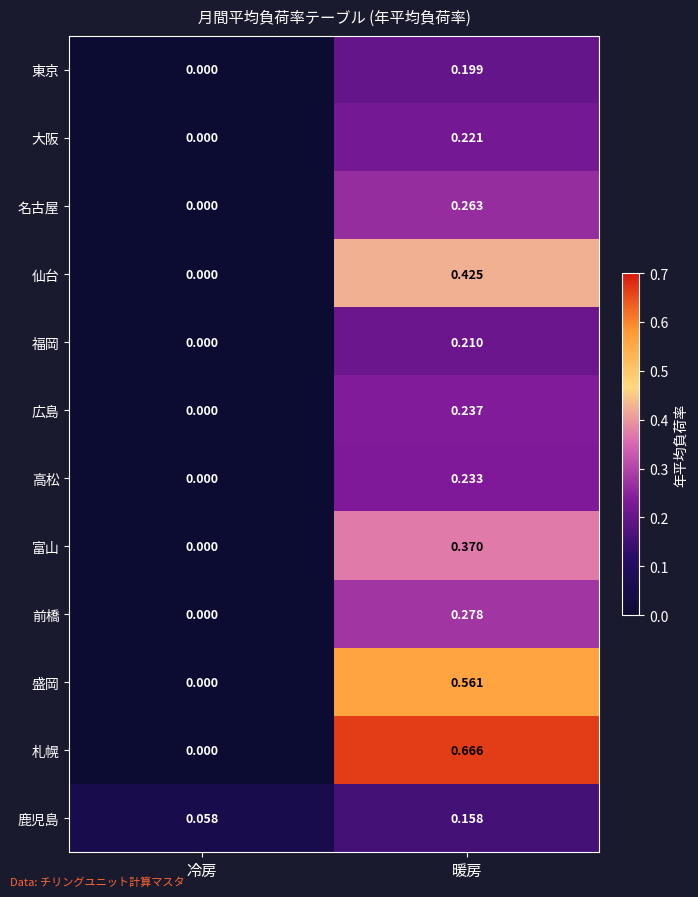

Which series has the largest total across all categories?

札幌